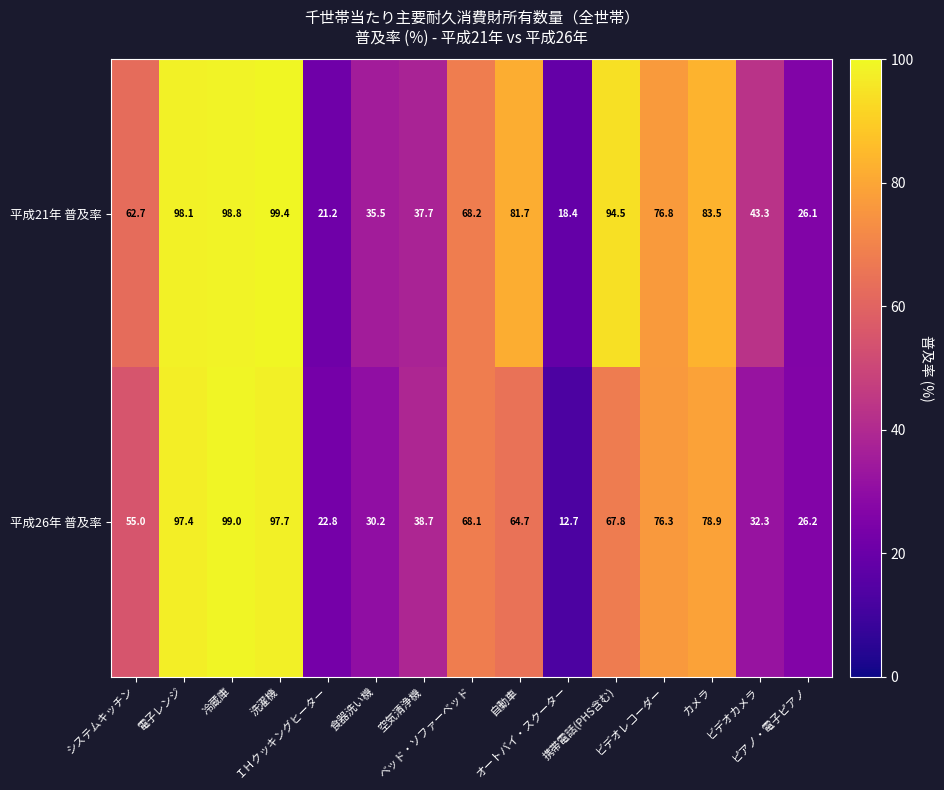

What is the minimum value for 平成26年 普及率?

12.7